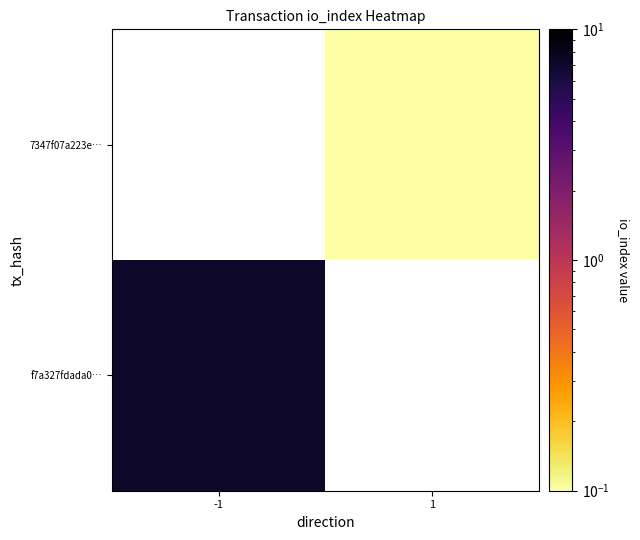

Is the value of f7a327fdada0… at 1 greater than the value of 7347f07a223e… at 1?

No